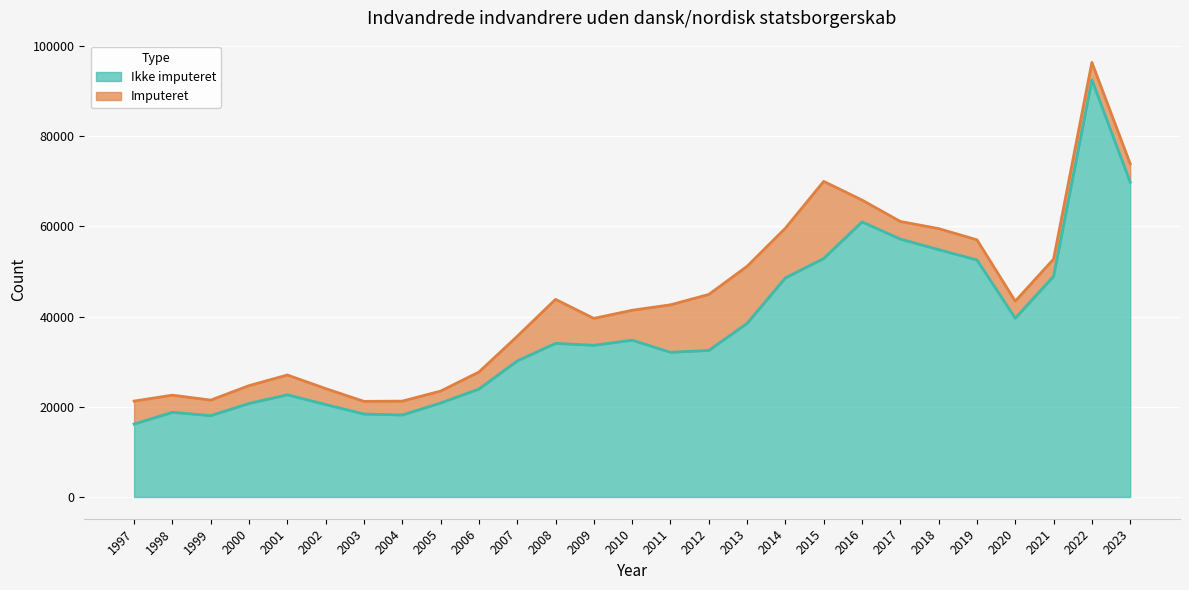

Which has a higher value, 2017 or 2009?

2017